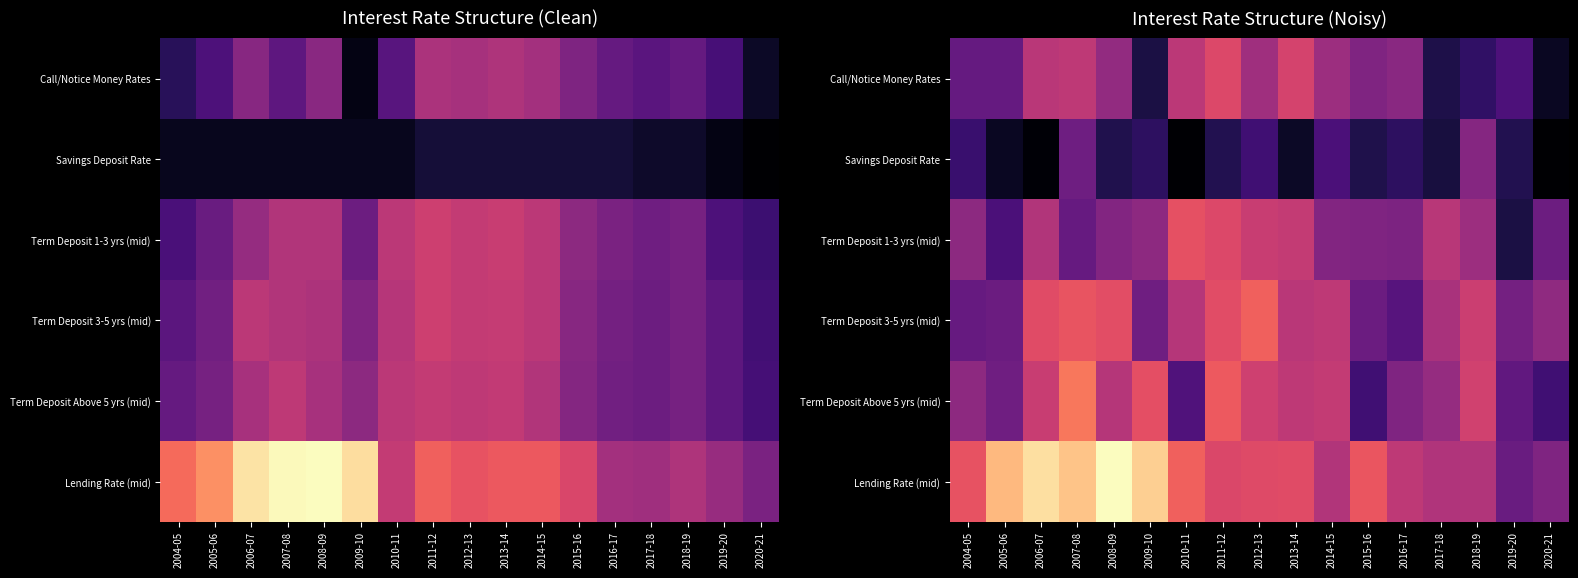

Which series changed the most between 2005-06 and 2014-15?

Lending Rate (mid)